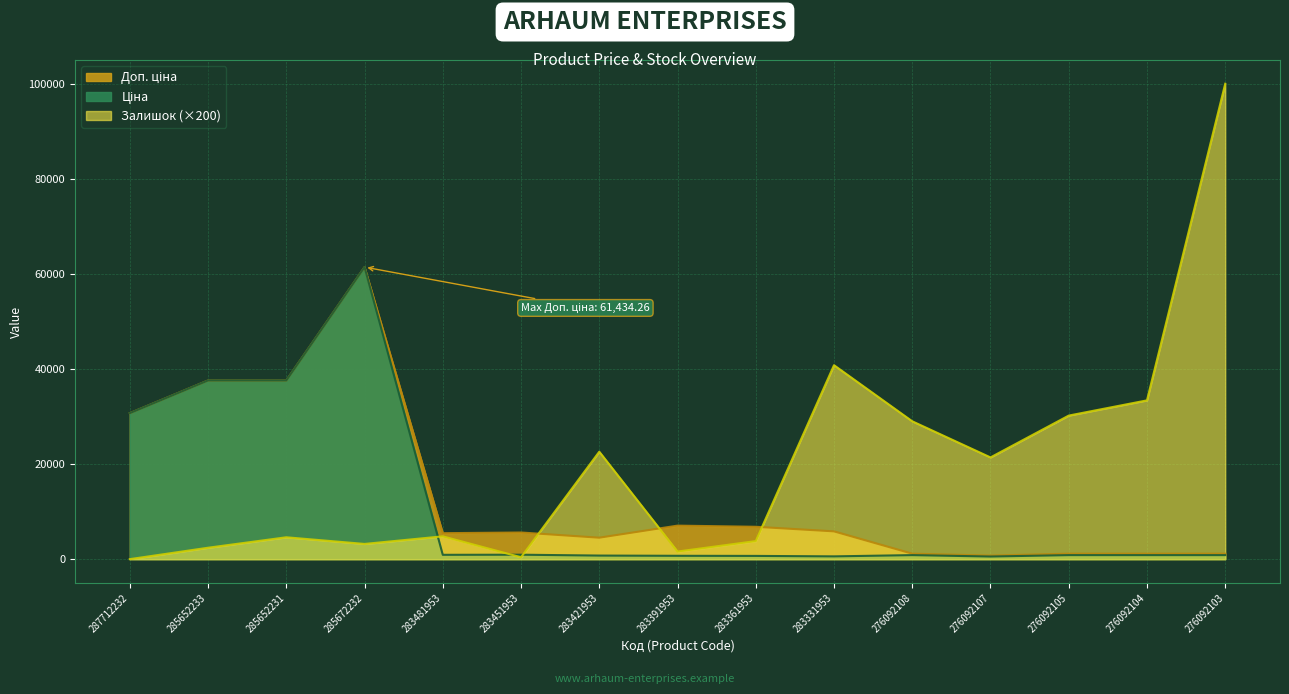

Between 283331953 and 285652233, which is larger?

285652233